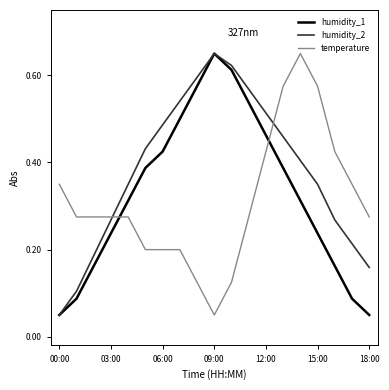

Which series has the largest total across all categories?

humidity_2